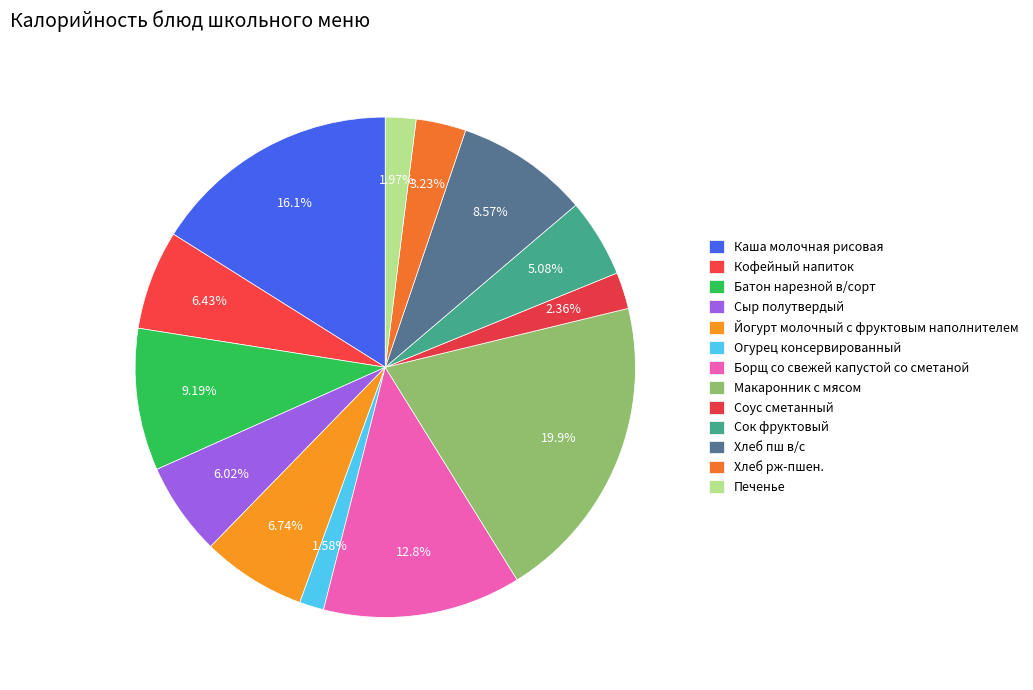

What is the smallest slice in the pie chart?

Огурец консервированный